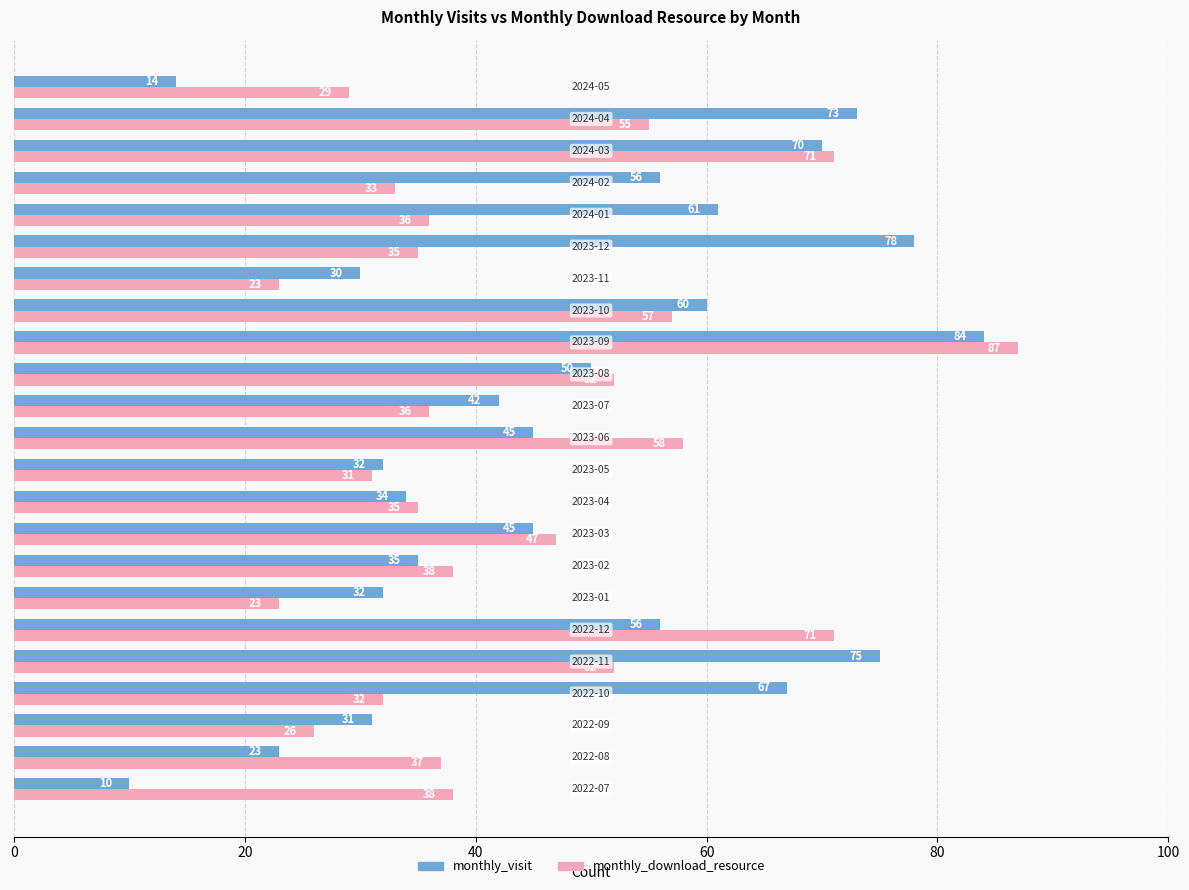

At how many categories does at least one series exceed 24?

23